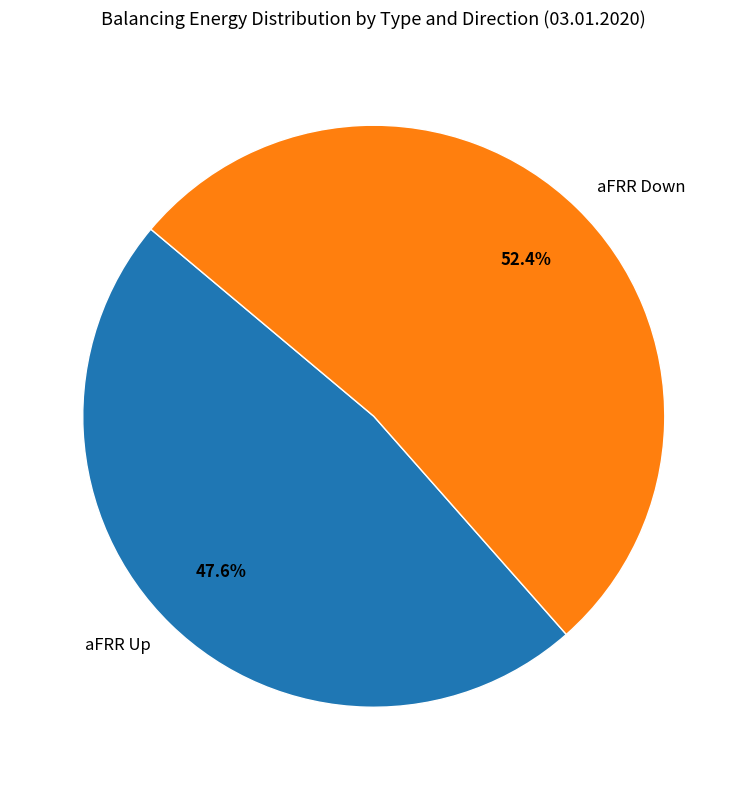

How many slices are in this pie chart?

2